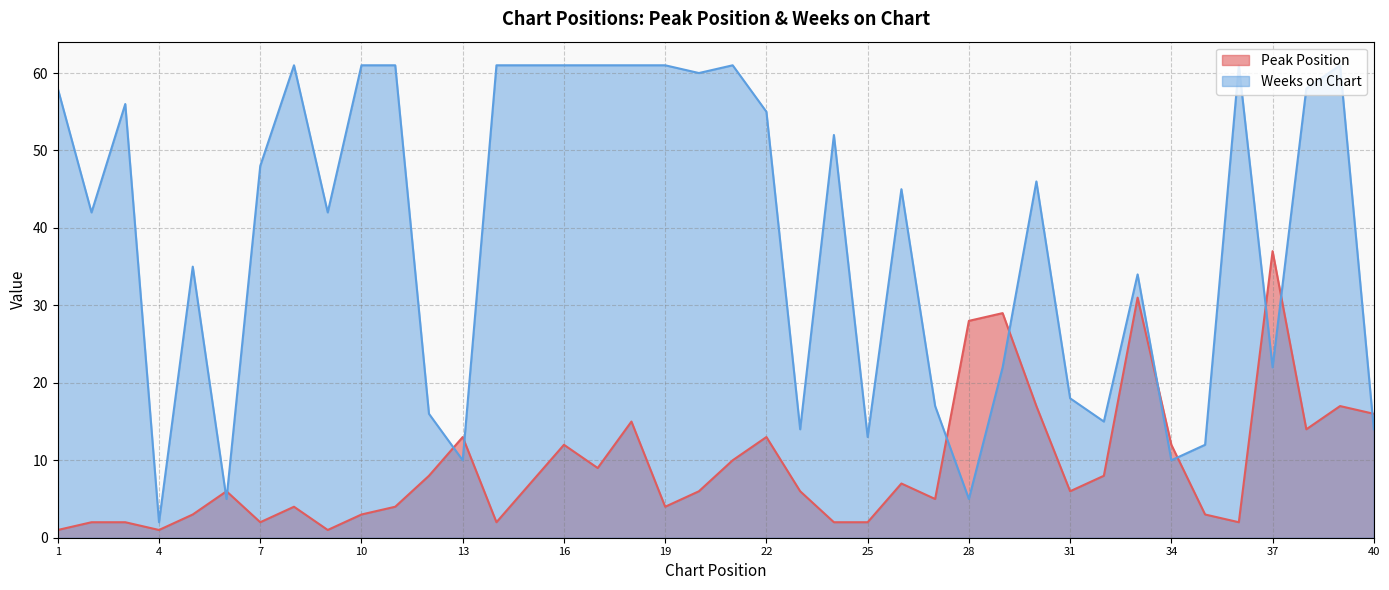

After their last crossing, which series has the higher values: Weeks on Chart or Peak Position?

Peak Position